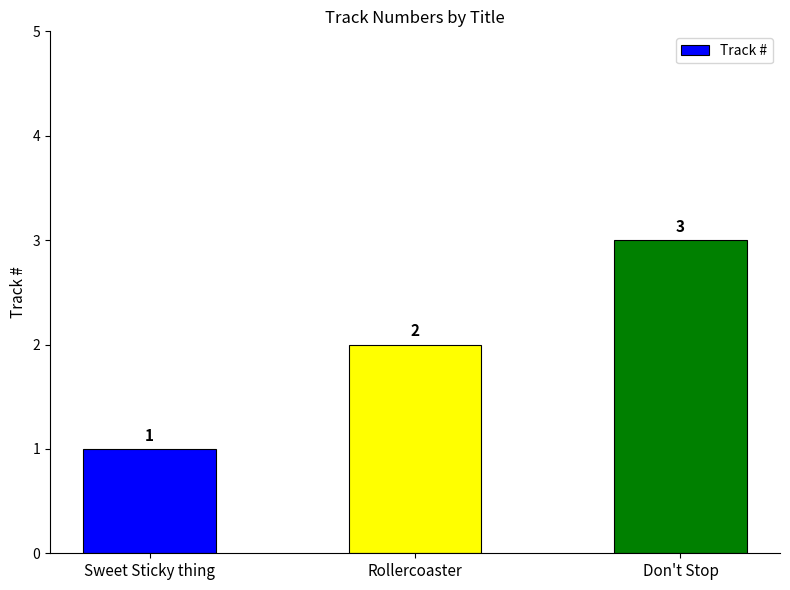

The chart shows a value of 4 at Rollercoaster. True or false?

False